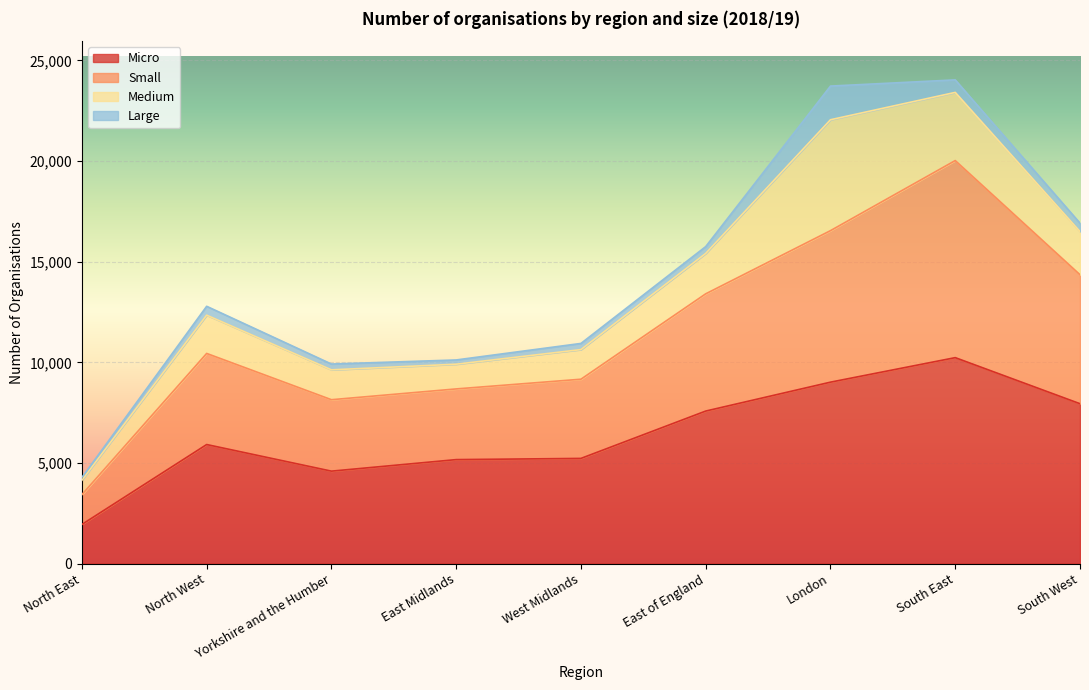

Is it true that Micro equals 11937 at London?

False